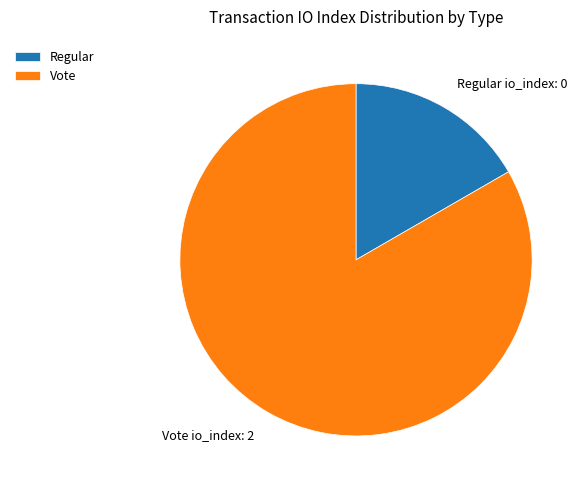

Is the sum of Vote and Regular greater than half?

Yes